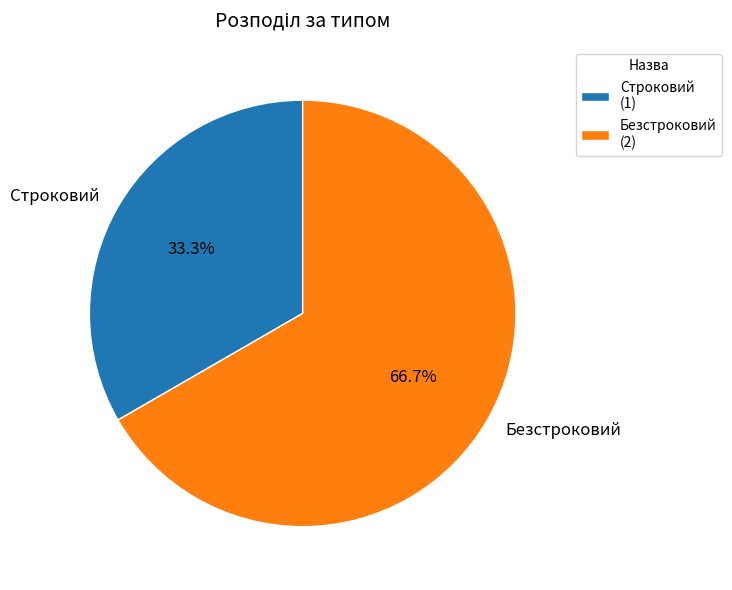

To the nearest percent, what percentage of the pie is Безстроковий?

67%